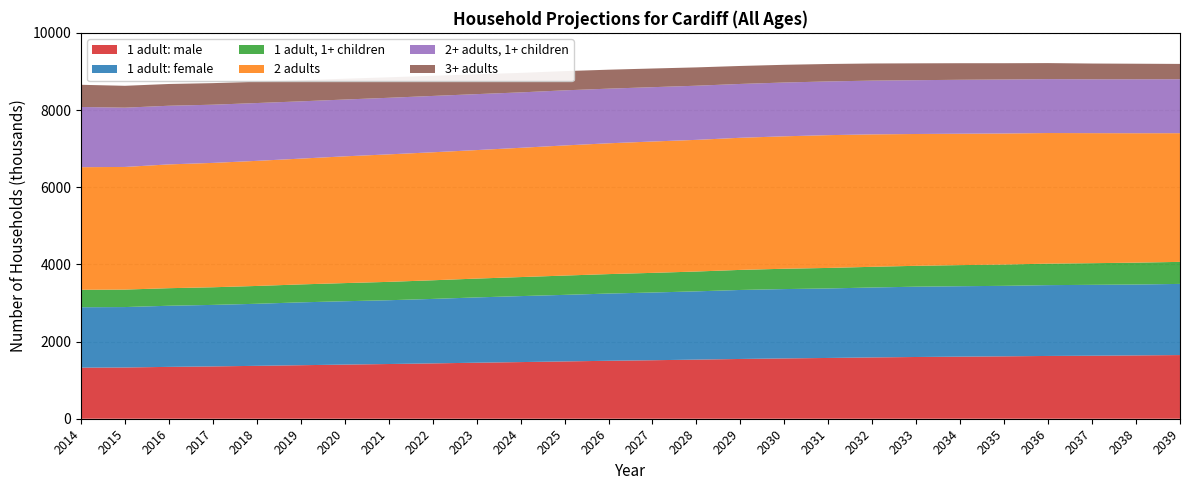

Reading left to right, transcribe all the data shown in this chart.

1 adult: male: 2014=1324	2015=1328	2016=1344	2017=1356	2018=1371	2019=1387	2020=1403	2021=1418	2022=1434	2023=1452	2024=1468	2025=1485	2026=1502	2027=1516	2028=1532	2029=1549	2030=1563	2031=1575	2032=1589	2033=1600	2034=1609	2035=1617	2036=1627	2037=1633	2038=1641	2039=1650
1 adult: female: 2014=1565	2015=1566	2016=1584	2017=1594	2018=1608	2019=1629	2020=1642	2021=1653	2022=1671	2023=1692	2024=1710	2025=1725	2026=1742	2027=1755	2028=1769	2029=1788	2030=1797	2031=1801	2032=1812	2033=1822	2034=1825	2035=1827	2036=1835	2037=1837	2038=1837	2039=1844
1 adult, 1+ children: 2014=453	2015=453	2016=455	2017=457	2018=462	2019=465	2020=470	2021=476	2022=483	2023=488	2024=493	2025=500	2026=504	2027=509	2028=514	2029=520	2030=527	2031=532	2032=536	2033=541	2034=547	2035=552	2036=557	2037=561	2038=567	2039=571
2 adults: 2014=3177	2015=3178	2016=3208	2017=3223	2018=3242	2019=3260	2020=3285	2021=3304	2022=3317	2023=3330	2024=3350	2025=3372	2026=3390	2027=3404	2028=3412	2029=3424	2030=3432	2031=3441	2032=3432	2033=3416	2034=3405	2035=3396	2036=3385	2037=3370	2038=3354	2039=3335
2+ adults, 1+ children: 2014=1560	2015=1536	2016=1520	2017=1508	2018=1498	2019=1484	2020=1472	2021=1466	2022=1460	2023=1450	2024=1436	2025=1428	2026=1416	2027=1408	2028=1403	2029=1395	2030=1394	2031=1392	2032=1393	2033=1394	2034=1398	2035=1399	2036=1397	2037=1395	2038=1398	2039=1398
3+ adults: 2014=575	2015=567	2016=564	2017=559	2018=552	2019=545	2020=539	2021=531	2022=522	2023=514	2024=505	2025=498	2026=491	2027=484	2028=475	2029=466	2030=459	2031=452	2032=444	2033=437	2034=429	2035=422	2036=415	2037=409	2038=403	2039=397